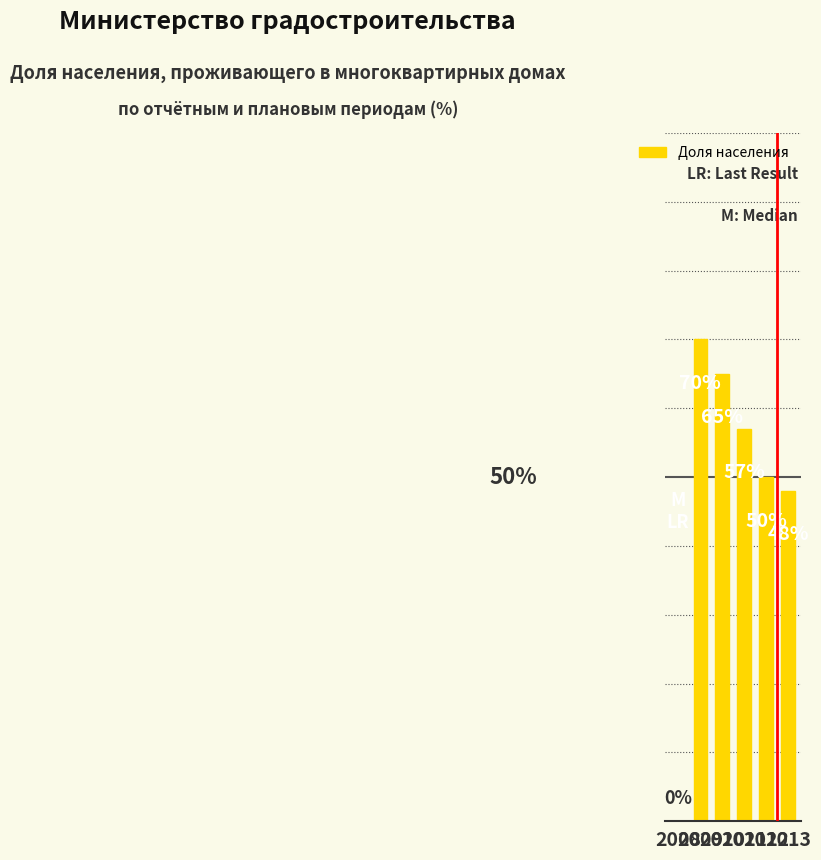

Are the bars horizontal?

No